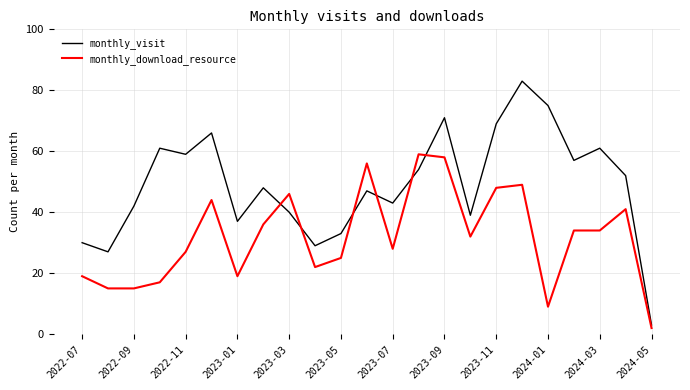

What is the maximum value for monthly_download_resource?

59